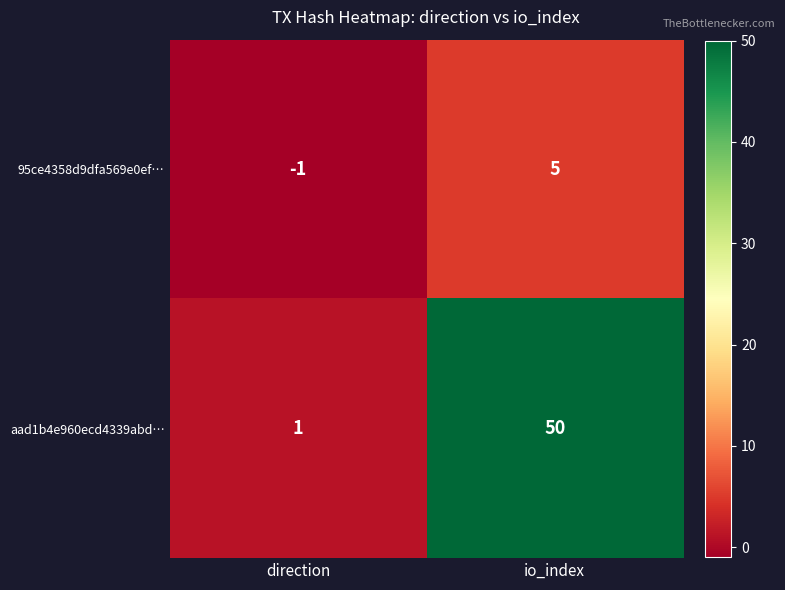

What is the sum of the aad1b4e960ecd4339abd… values at io_index and direction?

51